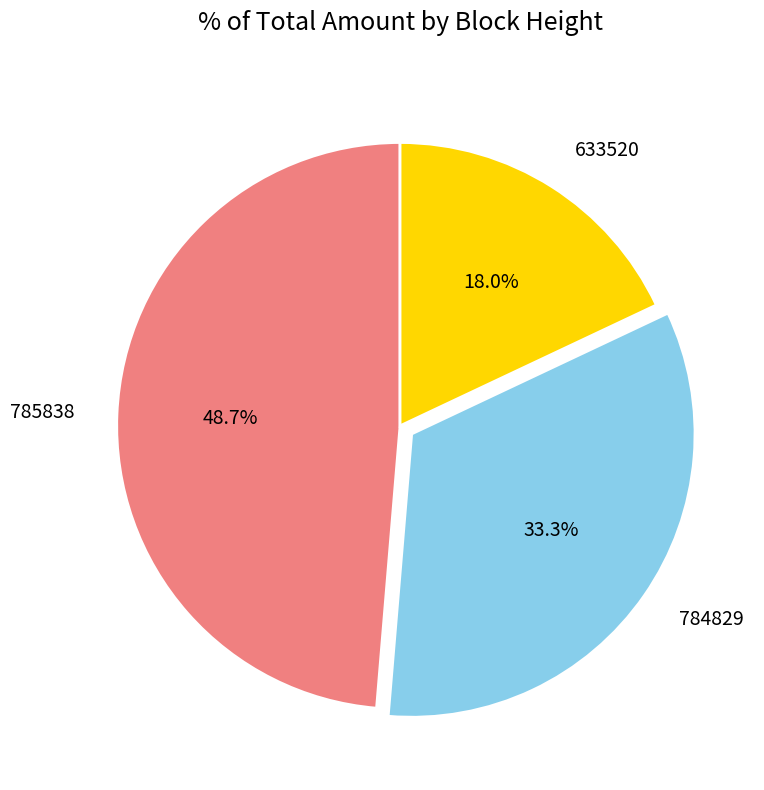

Which slice is the largest?

785838